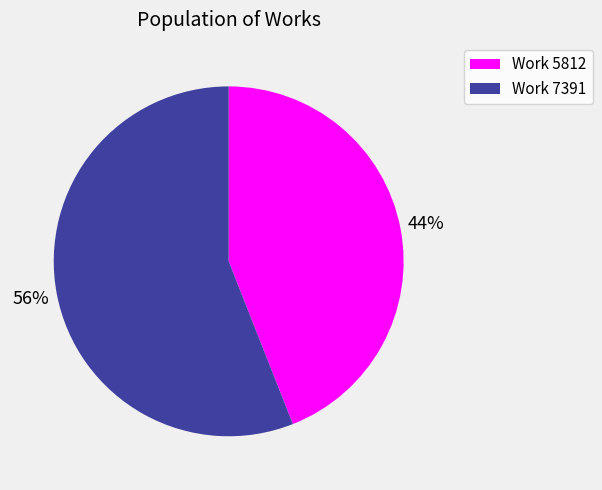

Does any single category account for the majority?

Yes